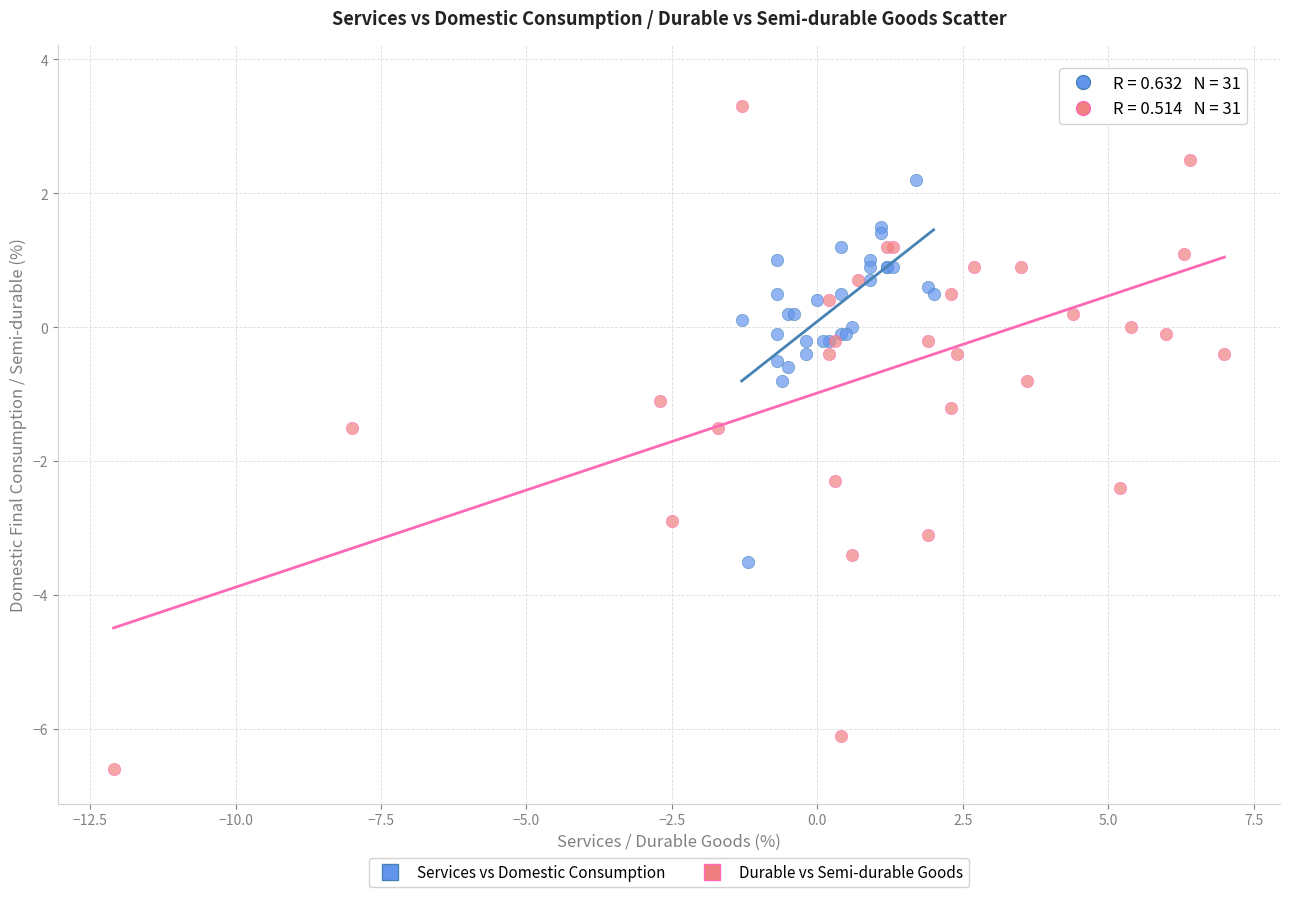

Which series reaches the maximum Y coordinate?

Durable vs Semi-durable Goods